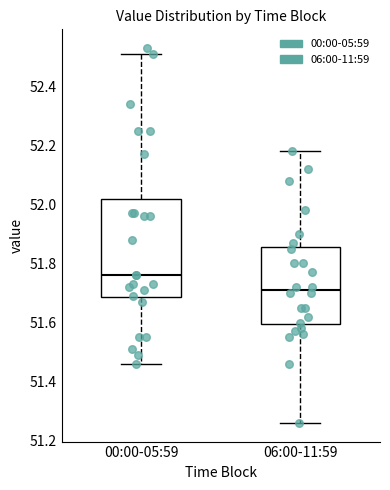

Reading left to right, transcribe this box plot: for each box, give where its median line is, the range the box spans, and where its two whiskers end, as read against the y-axis. The values are not printed on the chart, so give them approximately, as read against the axis.

00:00-05:59: median 51.76, box 51.68 to 52.02, whiskers 51.46 to 52.52
06:00-11:59: median 51.72, box 51.60 to 51.86, whiskers 51.26 to 52.18